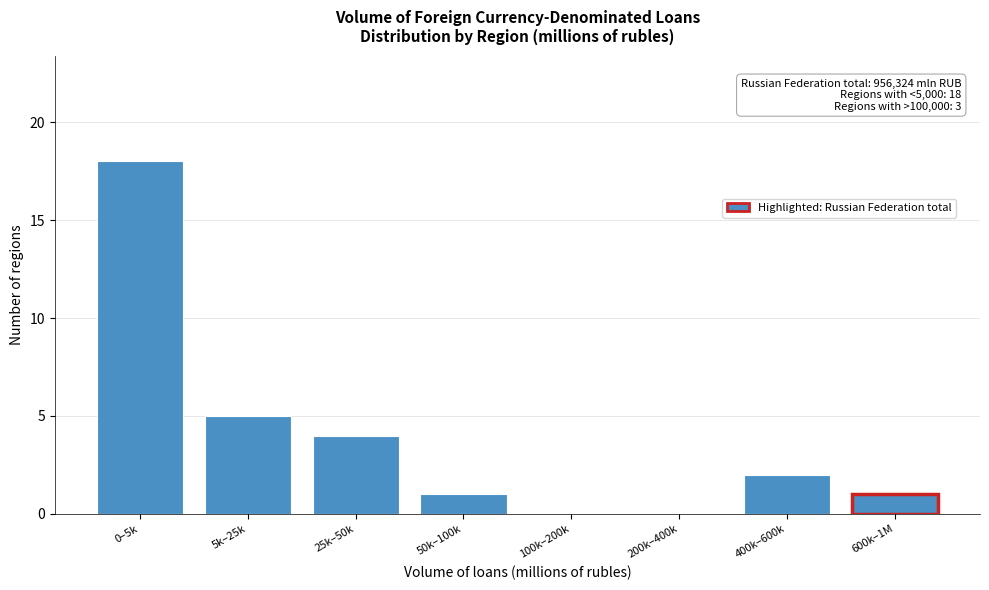

Reading left to right, what are all the values shown in this chart?

0–5k=18	5k–25k=5	25k–50k=4	50k–100k=1	100k–200k=0	200k–400k=0	400k–600k=2	600k–1M=1